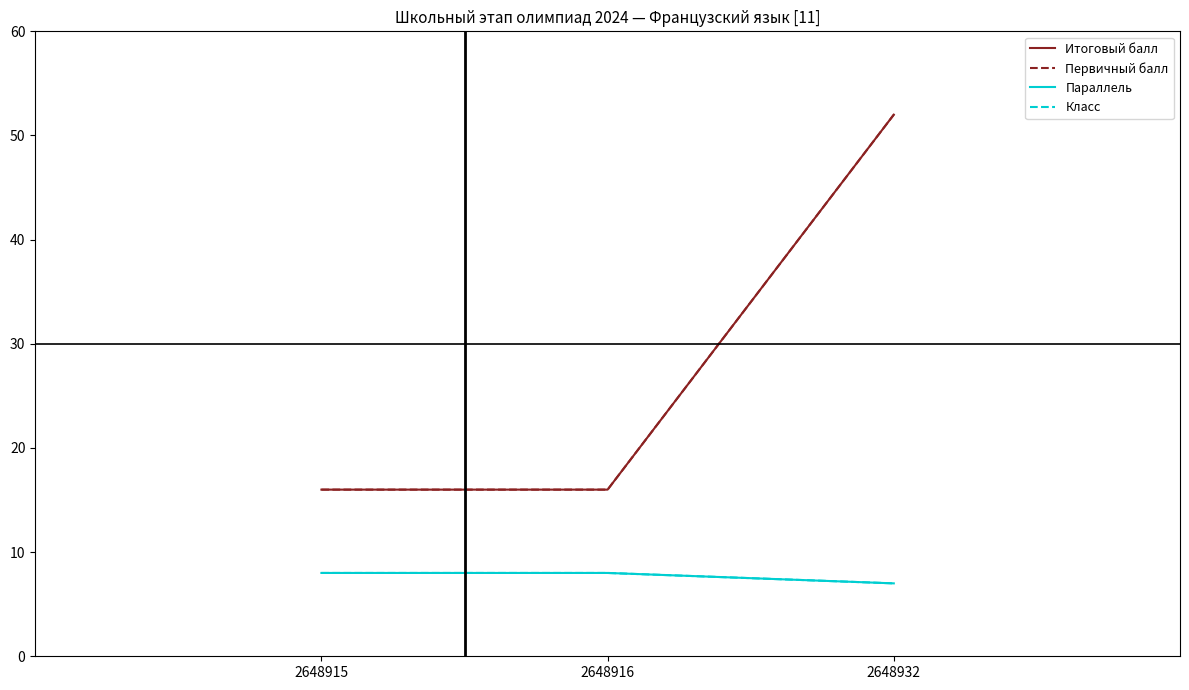

The value of Первичный балл at 2648916 is 16. True or false?

True